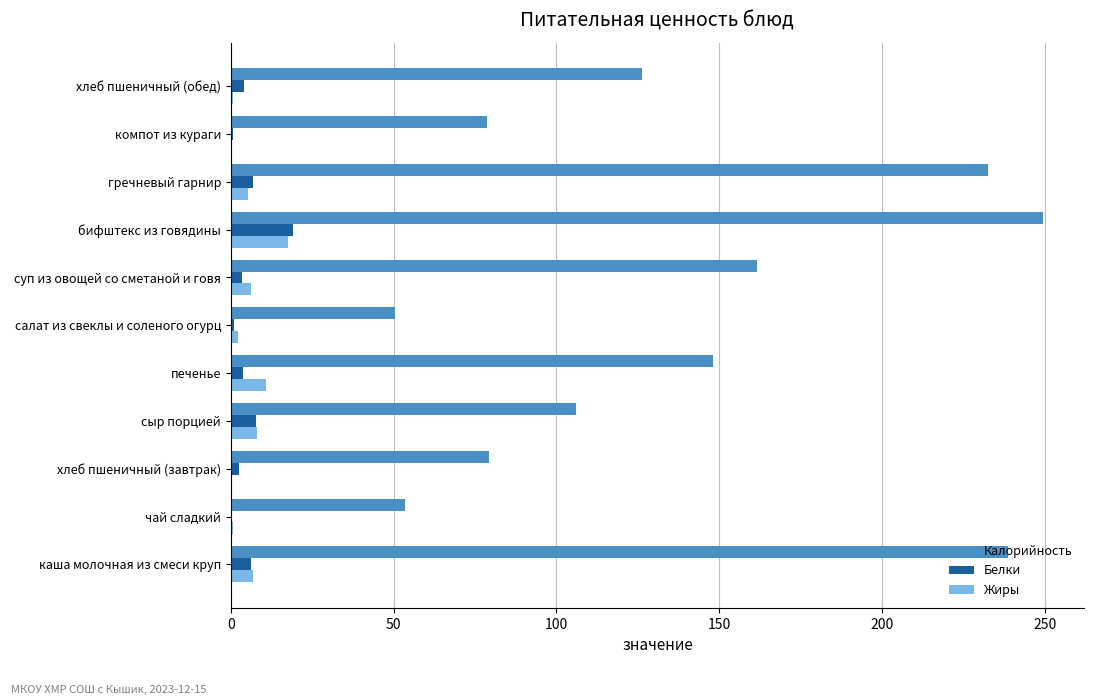

What is the sum of all Калорийность values?

1524.1